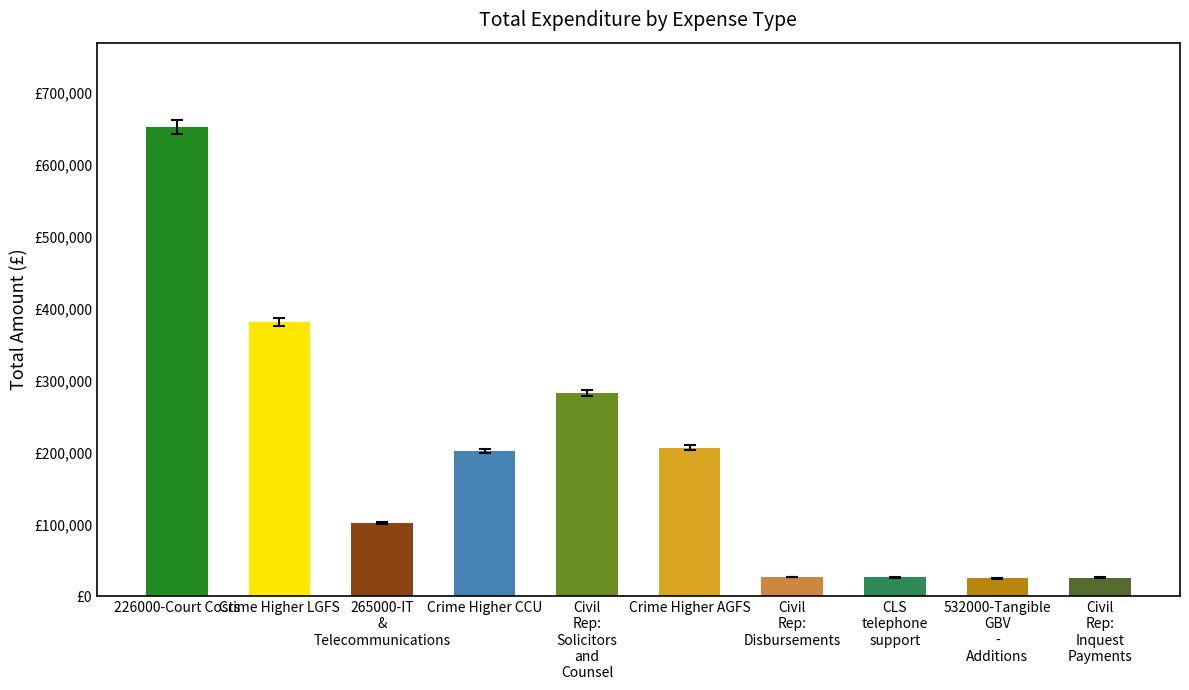

Where is the data nearest to the value 338750?

Crime Higher LGFS